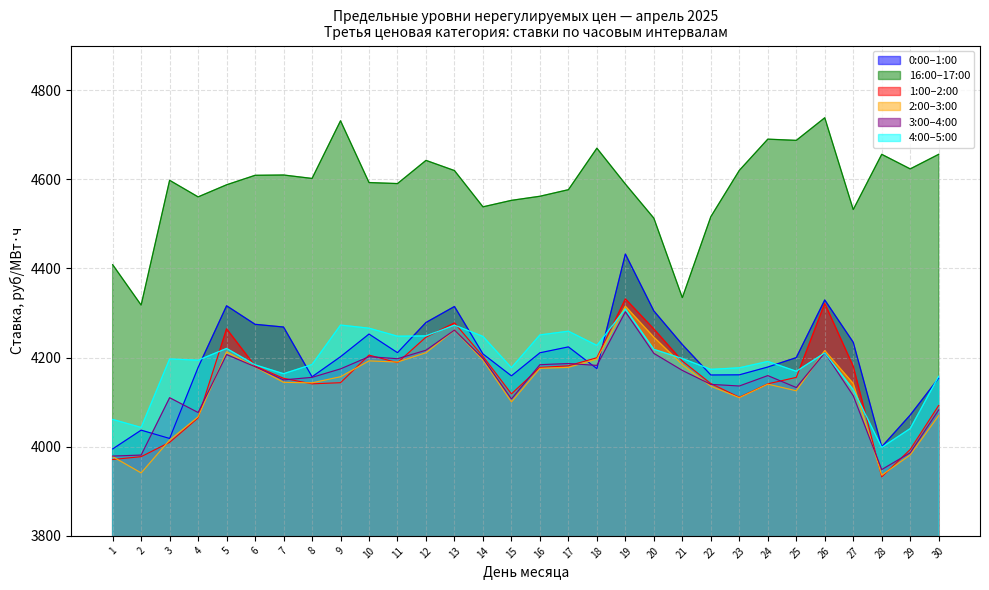

True or false: 4:00–5:00 and 16:00–17:00 cross at least once.

False